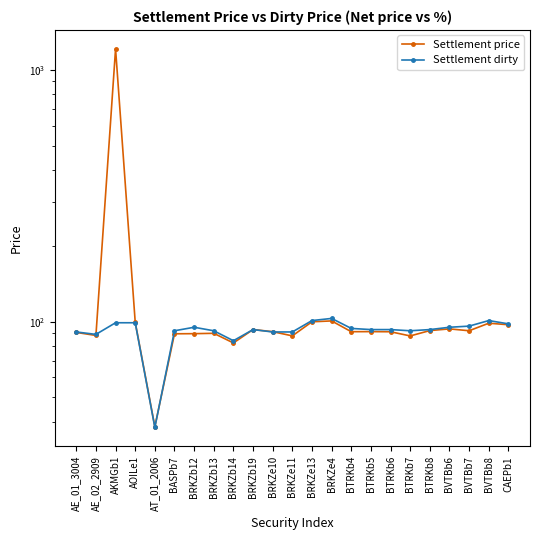

The value of Settlement price at BASPb7 is 89.5. True or false?

True